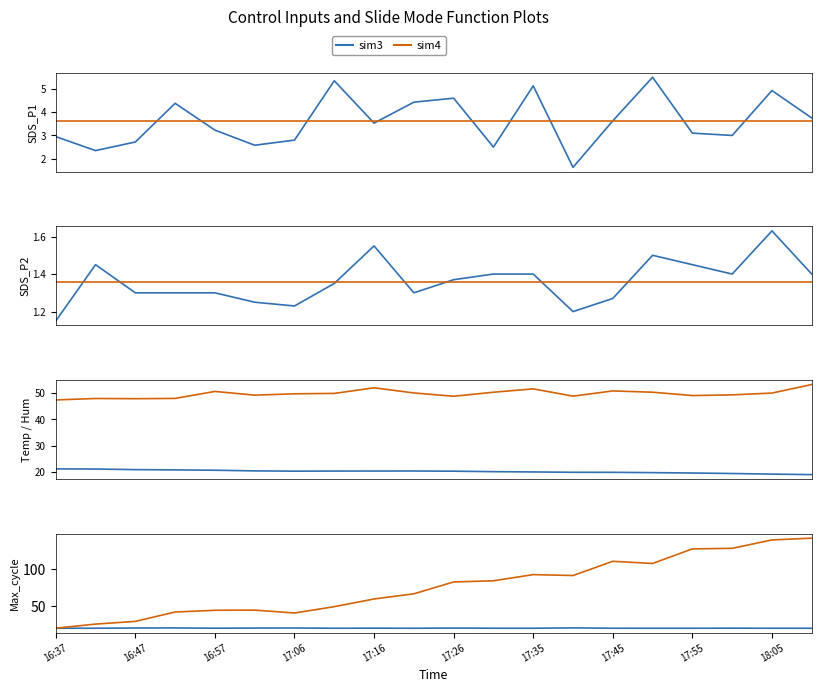

What position from the right is 17:01?

15